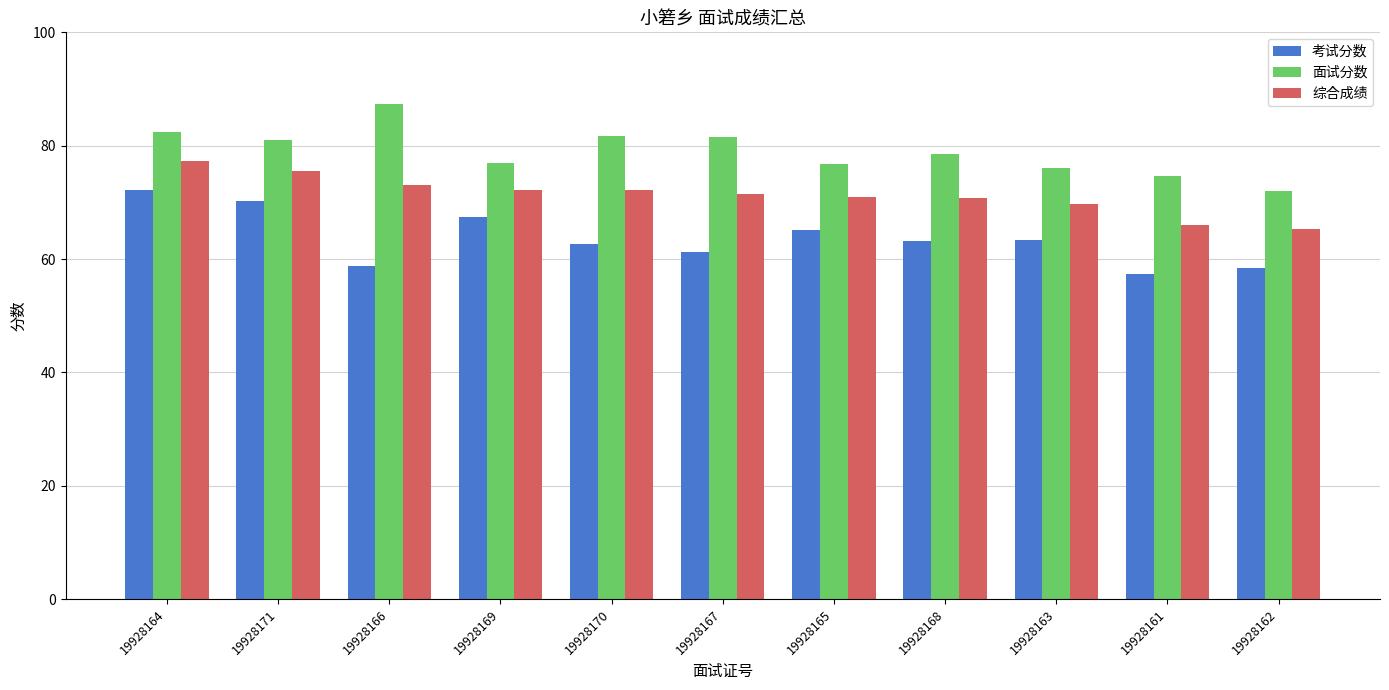

Count the number of data series in this chart.

3